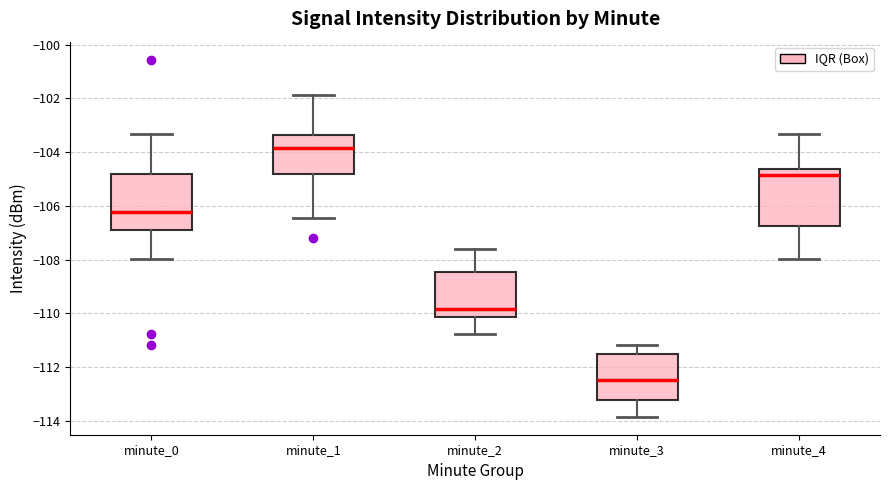

Where is the upper edge of the box for minute_3 on the y-axis? The values are not printed on the chart, so give them approximately, as read against the axis.

-111.6